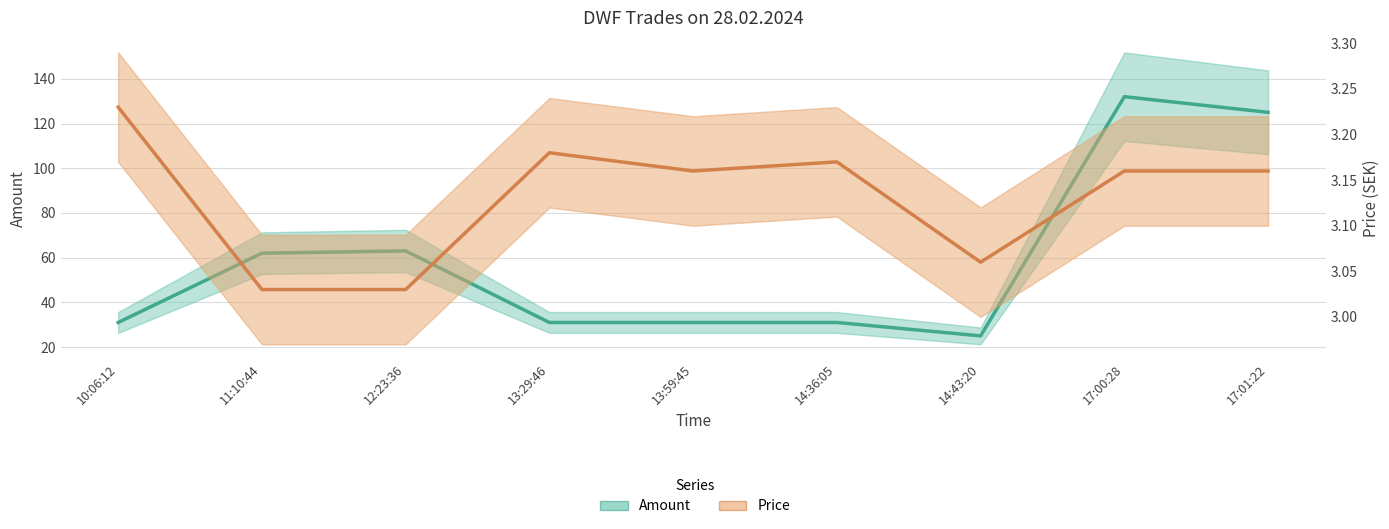

At which label does Price reach its minimum?

11:10:44